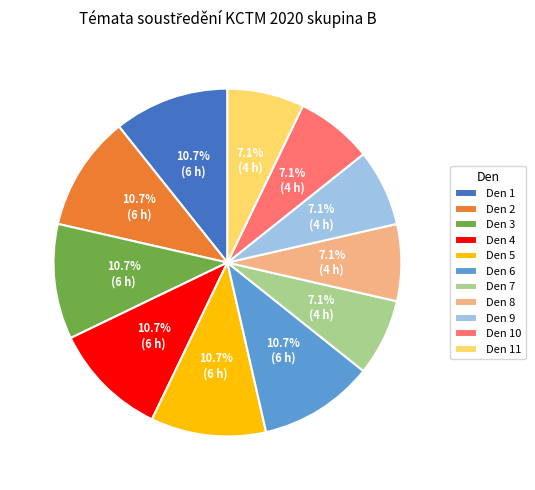

Is there a majority slice in this chart?

No